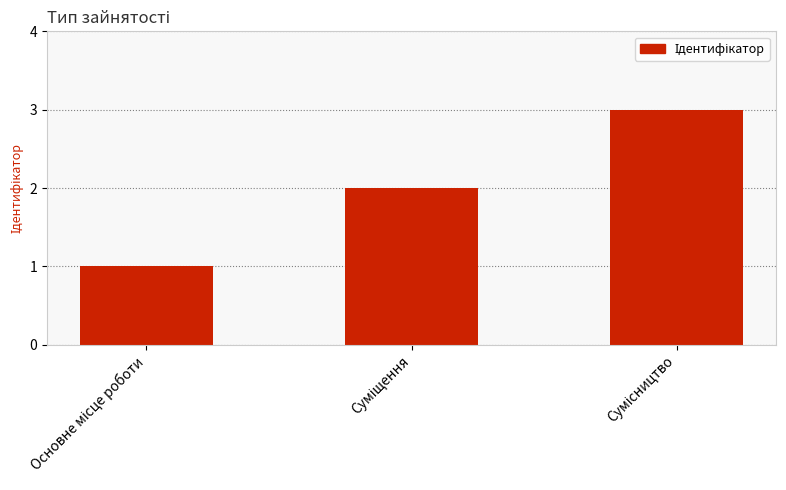

What is the value of the 3rd bar from the left?

3